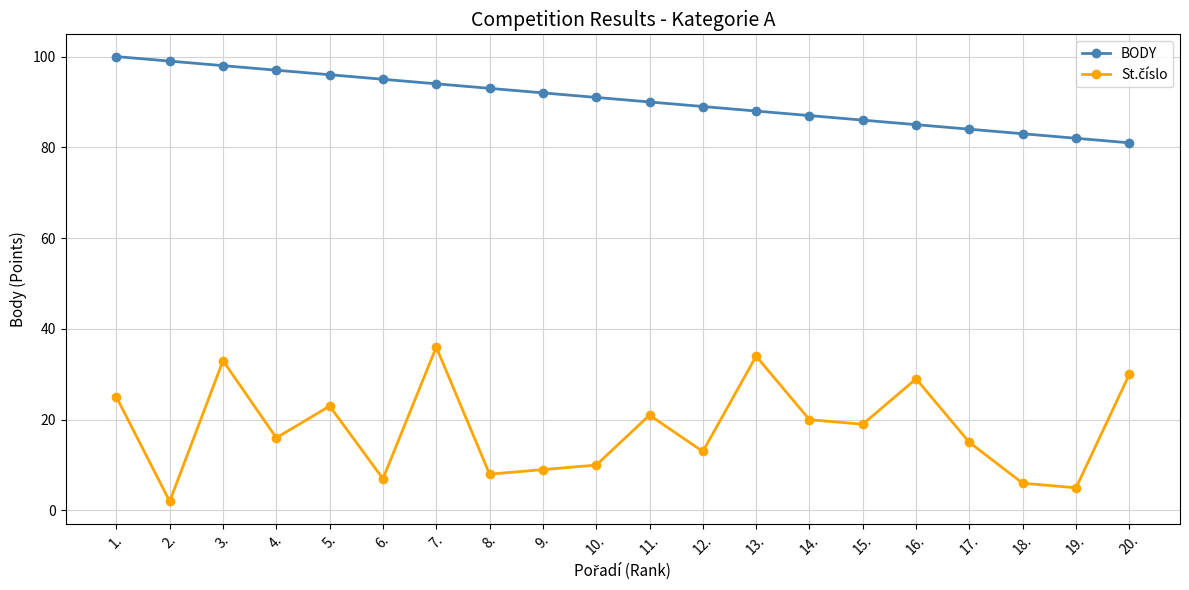

What is the label of the 13th point from the right?

8.